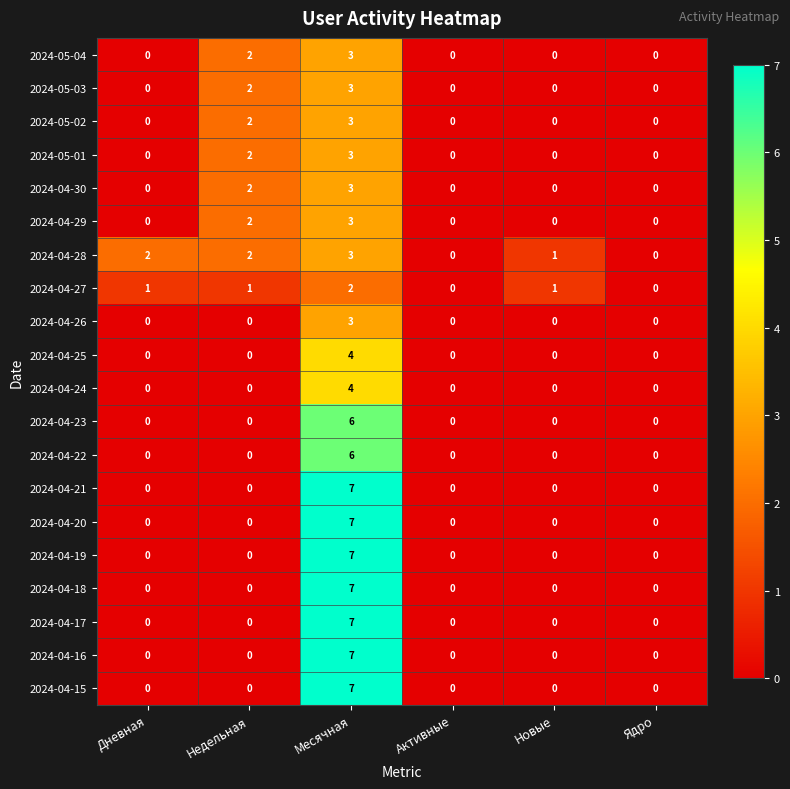

Which series has the largest total across all categories?

2024-04-28